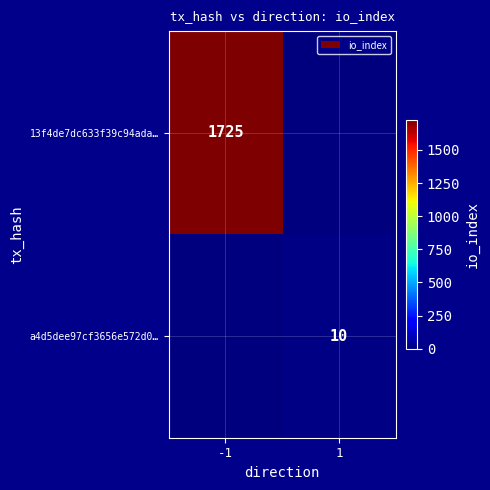

The a4d5dee97cf3656e572d0… series shows 17 at 1. True or false?

False